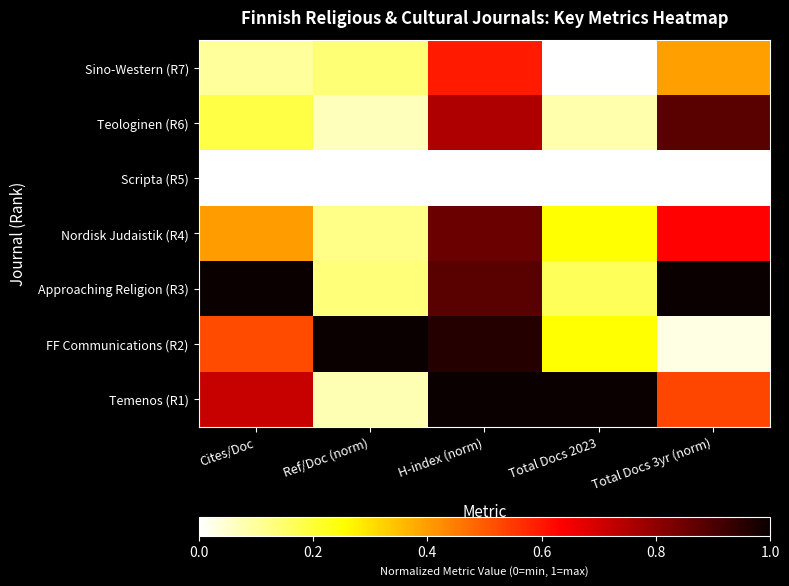

What is the total value across all series at H-index (norm)?

5.0